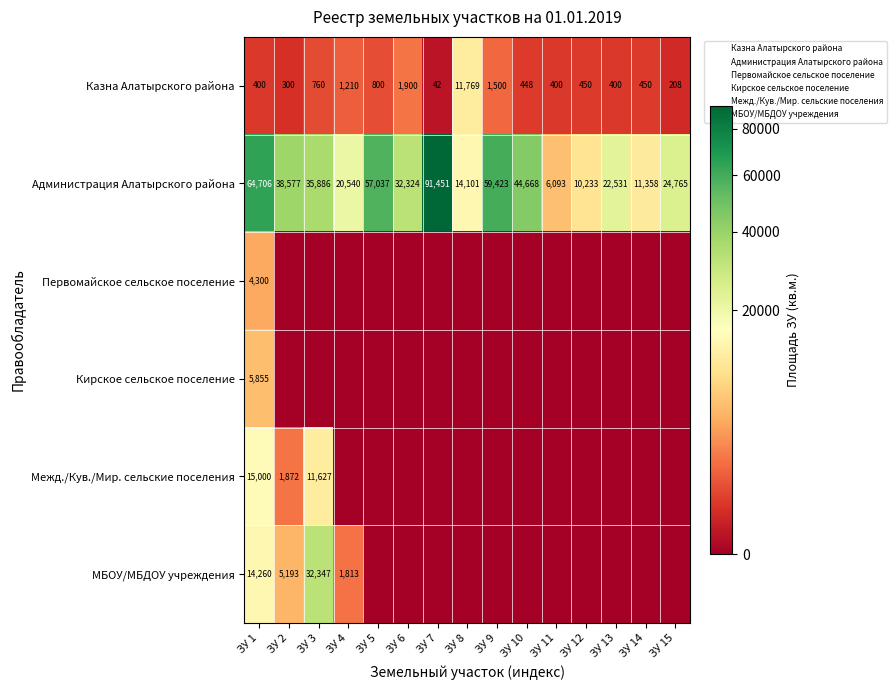

Which has a higher value, ЗУ 13 or ЗУ 4?

ЗУ 4